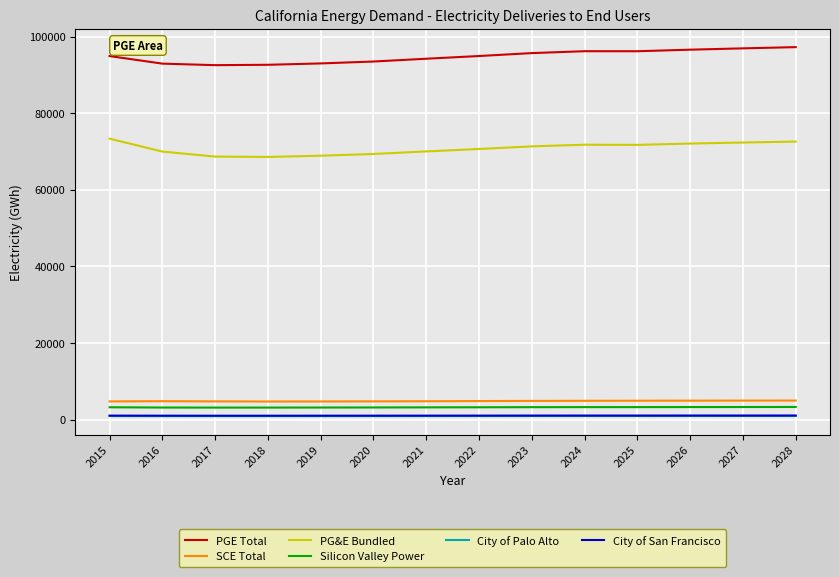

Is the value of City of Palo Alto at 2015 greater than the value of Silicon Valley Power at 2024?

No